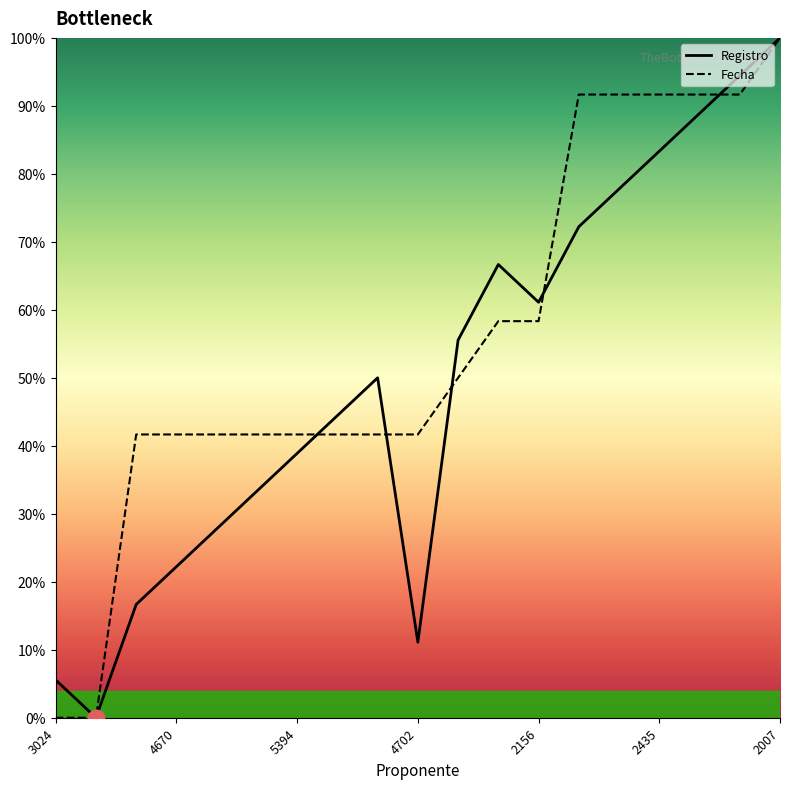

Which series has the largest total across all categories?

Fecha